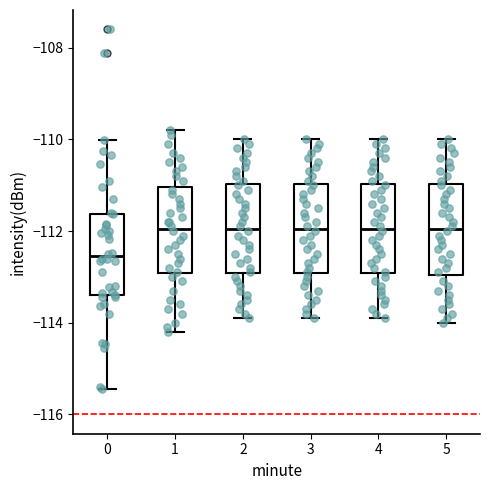

Reading left to right, read every box against the y-axis: the position of its median line, the range the box covers, and the ends of its whiskers. The values are not printed on the chart, so give them approximately, as read against the axis.

0: median -112.6, box -113.4 to -111.6, whiskers -115.4 to -110.0
1: median -112.0, box -113.0 to -111.0, whiskers -114.2 to -109.8
2: median -112.0, box -113.0 to -111.0, whiskers -113.8 to -110.0
3: median -112.0, box -113.0 to -111.0, whiskers -113.8 to -110.0
4: median -112.0, box -113.0 to -111.0, whiskers -113.8 to -110.0
5: median -112.0, box -113.0 to -111.0, whiskers -114.0 to -110.0